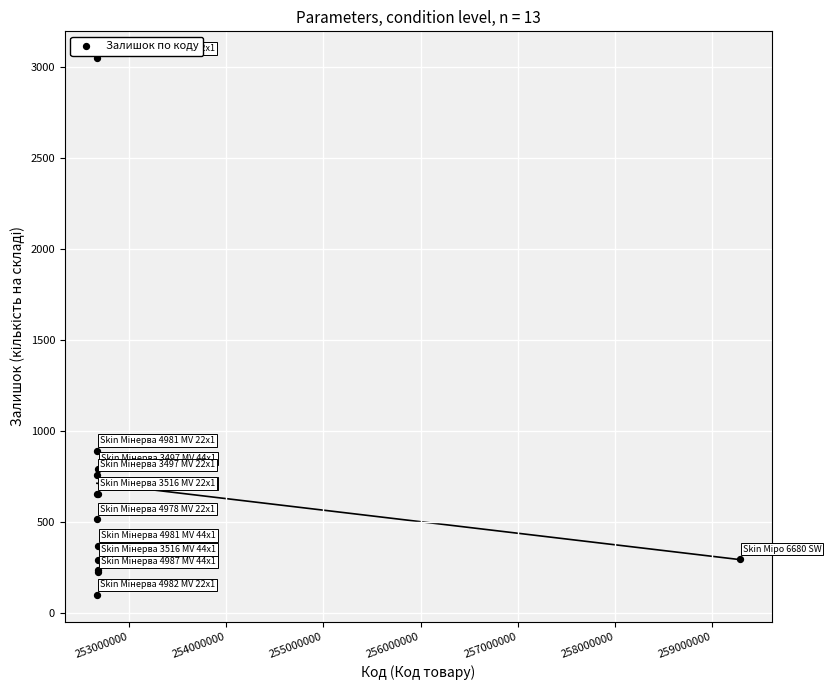

What Y value in the scatter plot is closest to 1575?

894